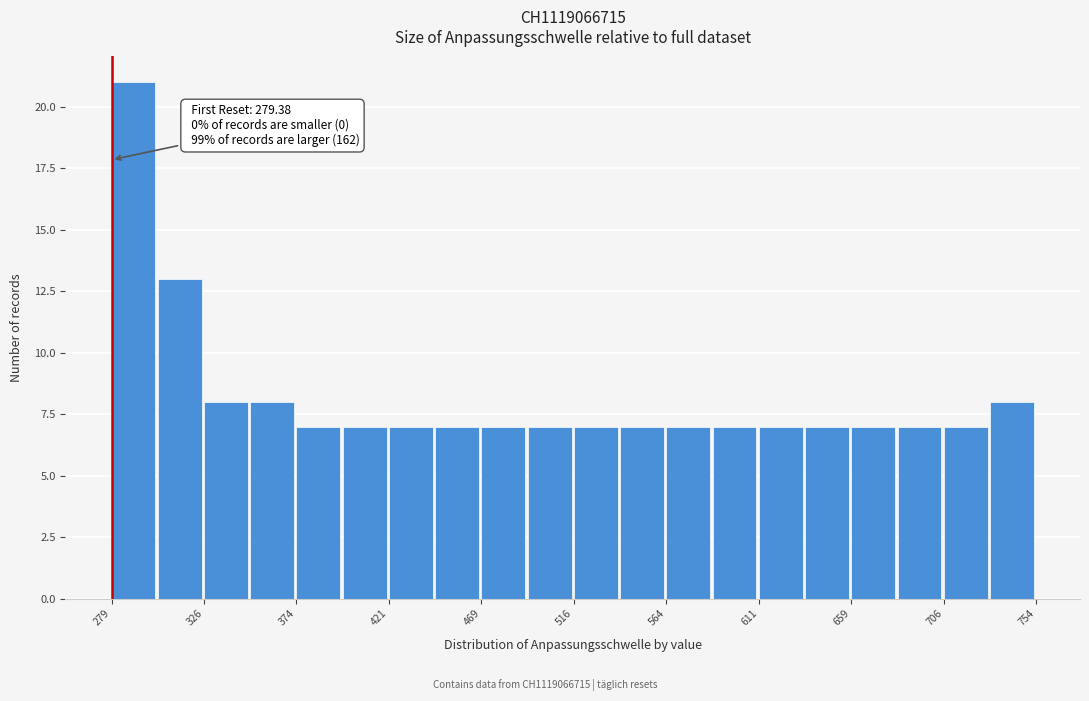

Which range on the x-axis has the tallest bar?

280 to 305